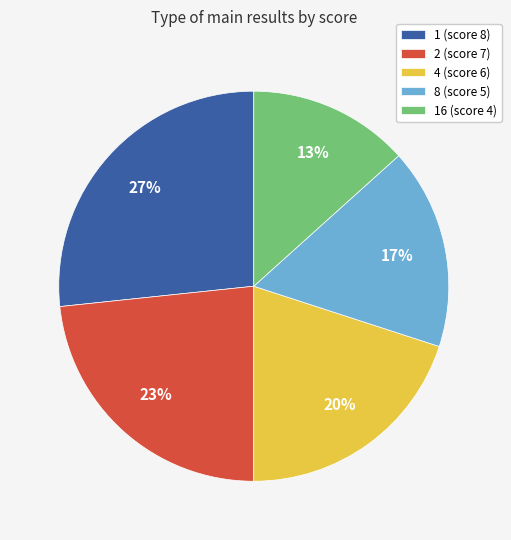

Between 16 (score 4) and 1 (score 8), which is larger?

1 (score 8)